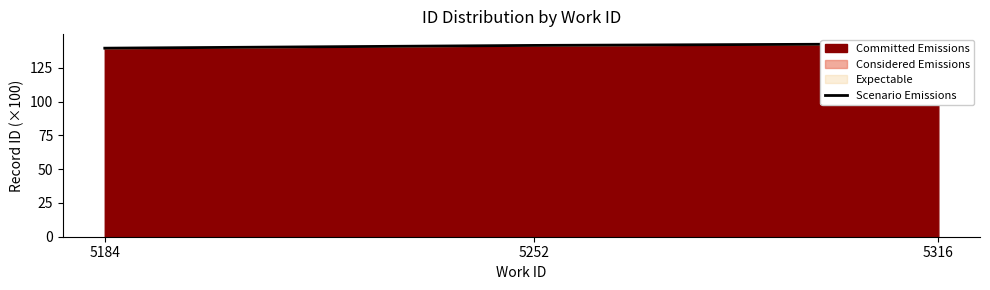

How many categories are shown in the chart?

3